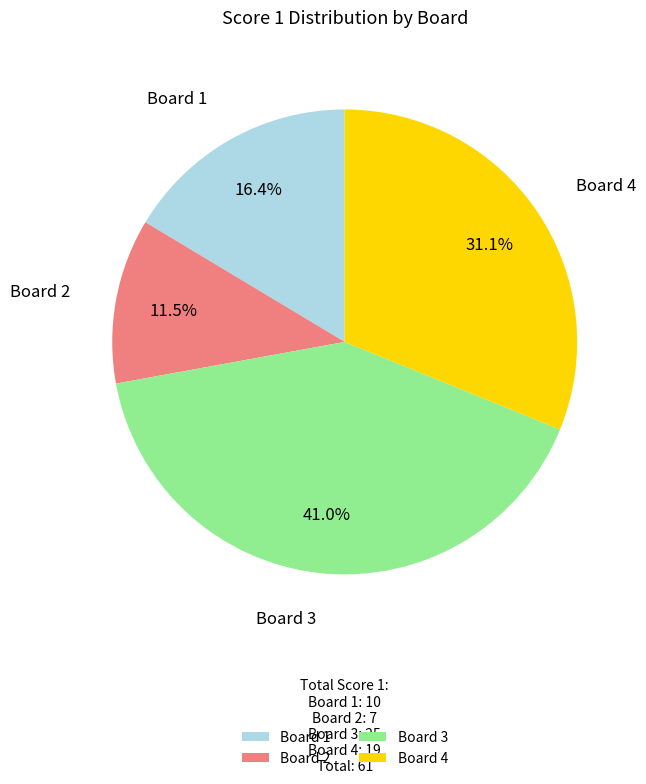

Does any single category account for the majority?

No